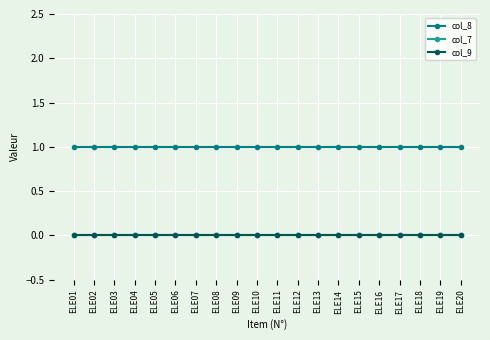

Reading left to right, what are all the values shown in this chart?

col_8: 1	1	1	1	1	1	1	1	1	1	1	1	1	1	1	1	1	1	1	1
col_7: 0	0	0	0	0	0	0	0	0	0	0	0	0	0	0	0	0	0	0	0
col_9: 0	0	0	0	0	0	0	0	0	0	0	0	0	0	0	0	0	0	0	0